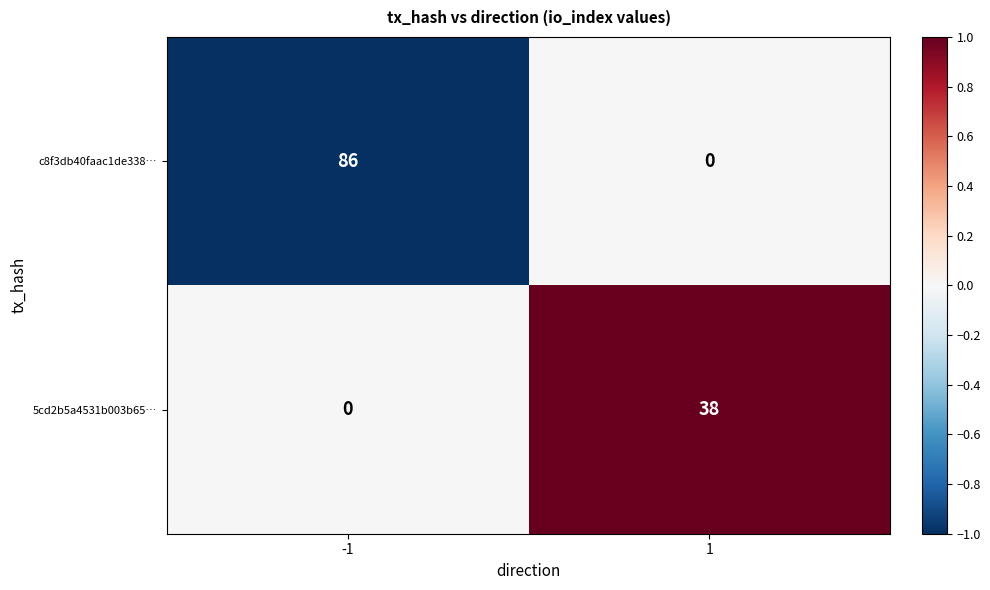

What is the minimum value shown in the chart?

0